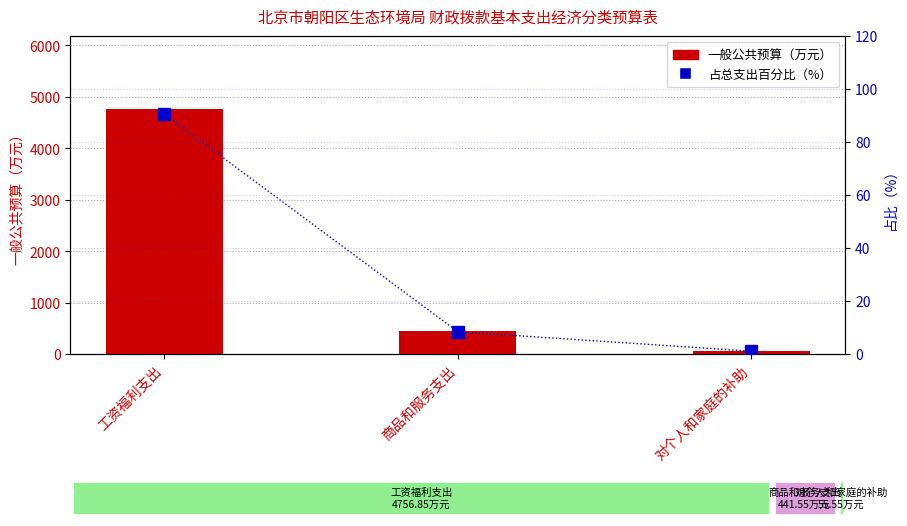

What is the difference between the maximum and minimum values in the 占总支出百分比（%） series?

89.5